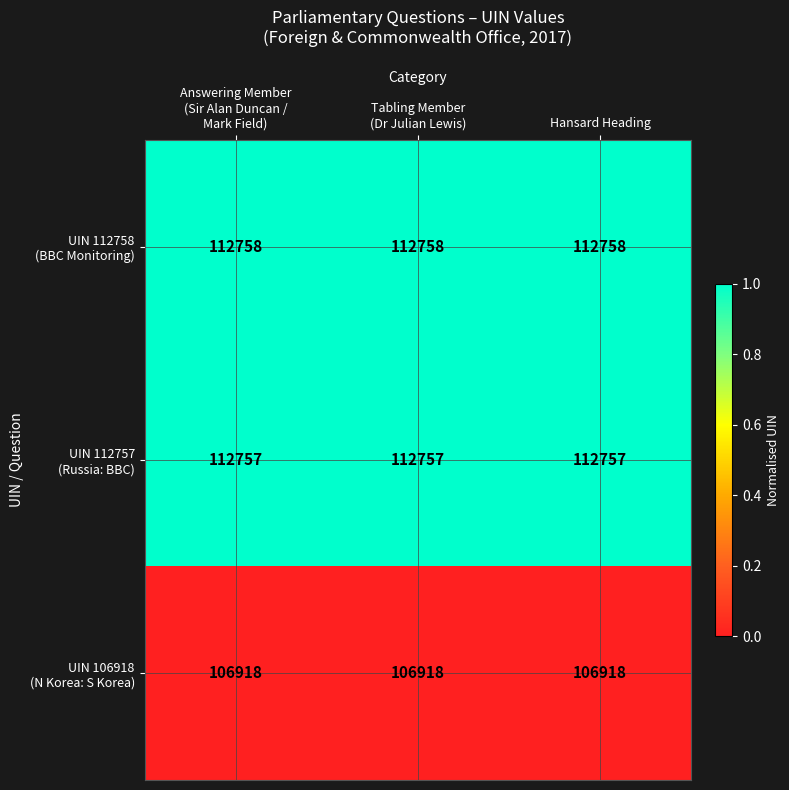

What is the greatest value displayed?

112758